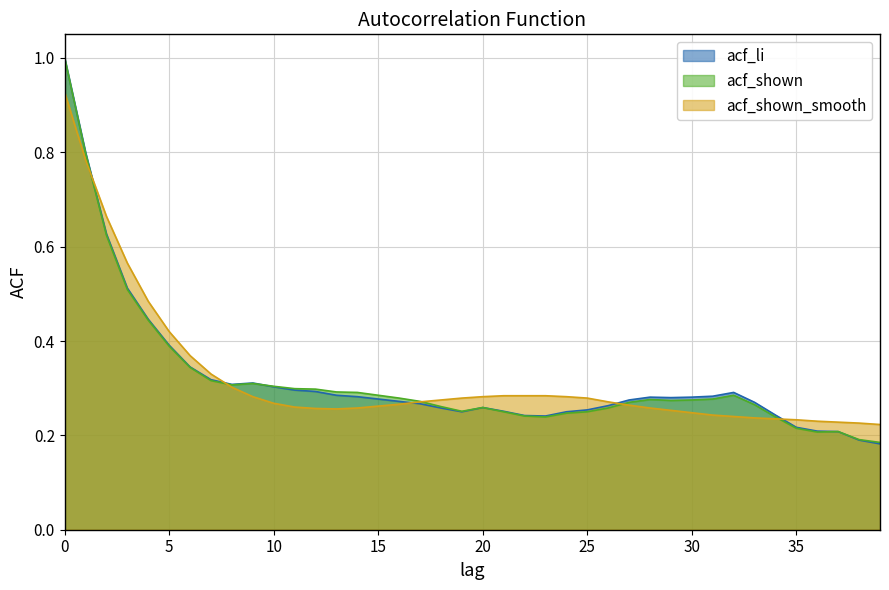

What is the average value of the acf_li series?

0.3